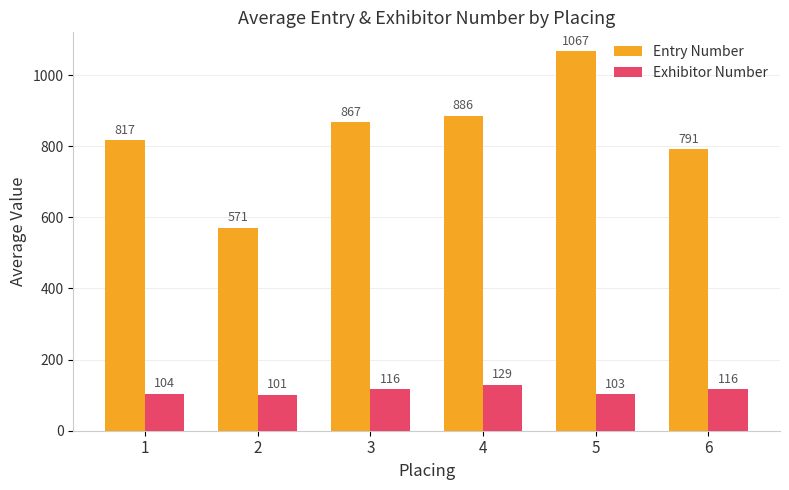

How many series are shown in this chart?

2